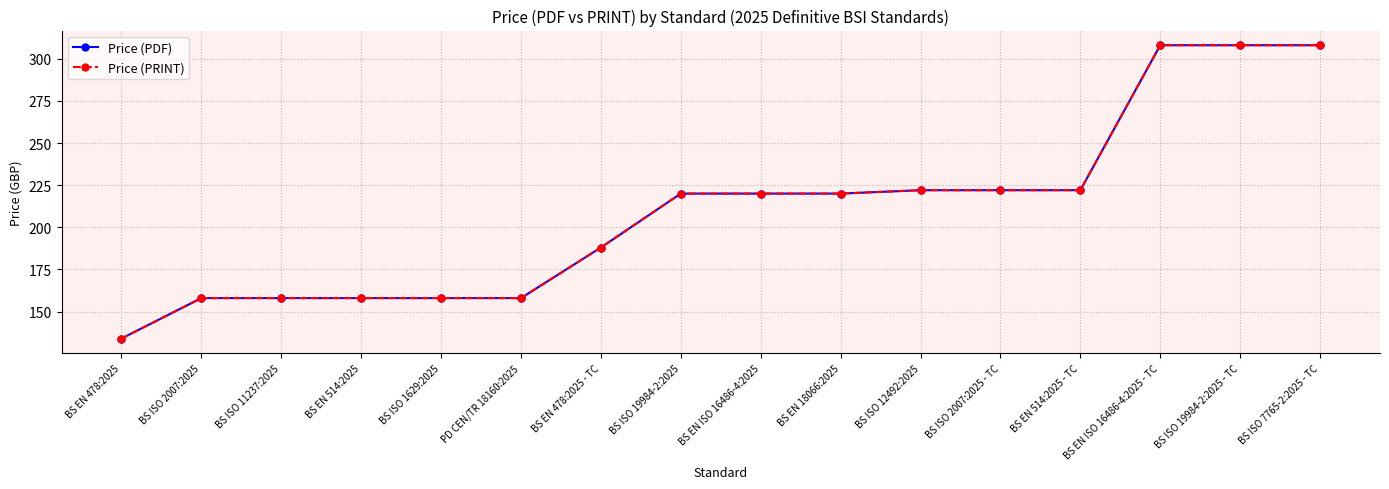

Does the chart have visible grid lines?

Yes